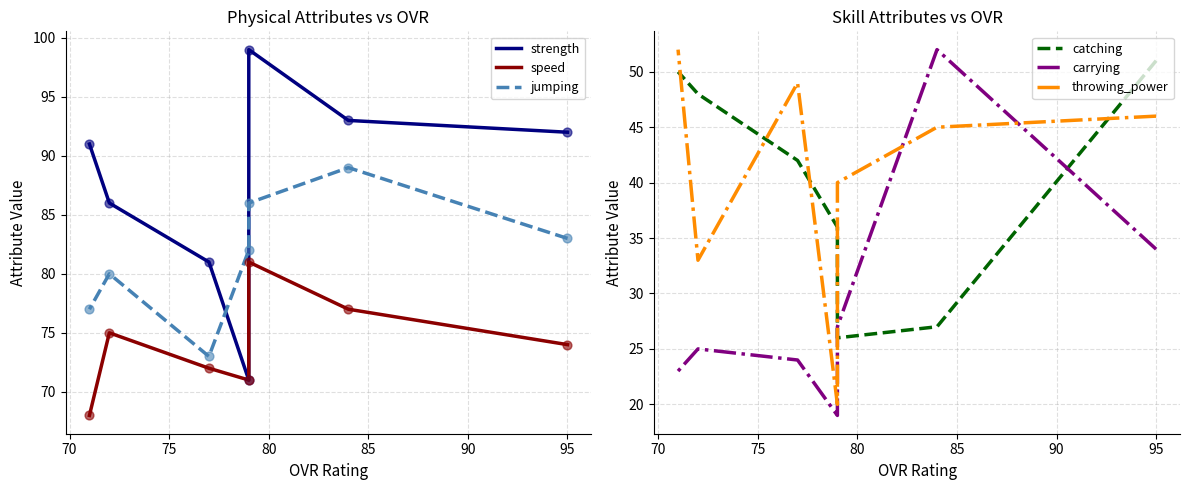

At how many categories does at least one series exceed 51?

7